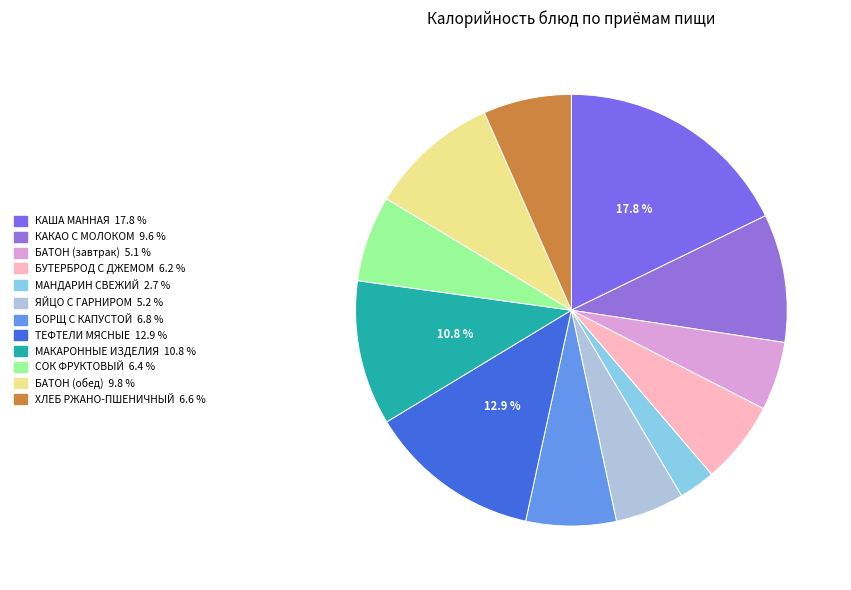

To the nearest percent, what portion does ТЕФТЕЛИ МЯСНЫЕ represent?

13%